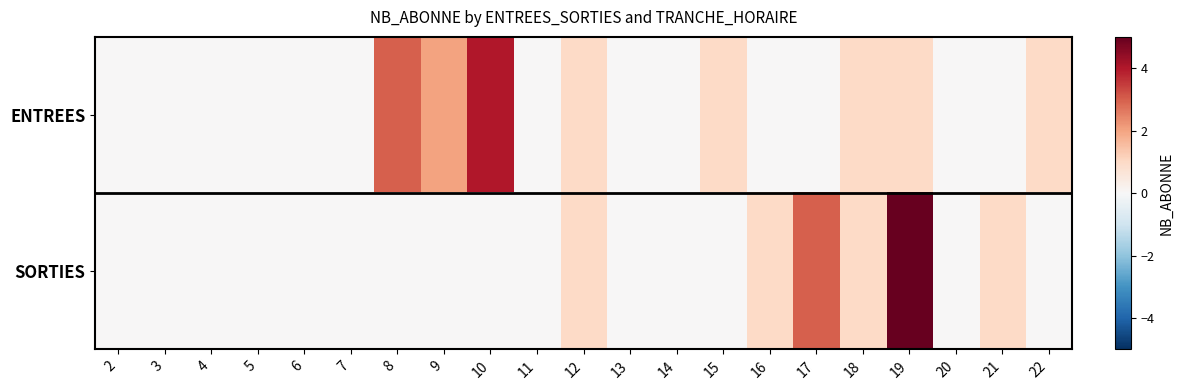

Reading left to right, extract all data points from this chart.

ENTREES: 2=0	3=0	4=0	5=0	6=0	7=0	8=3	9=2	10=4	11=0	12=1	13=0	14=0	15=1	16=0	17=0	18=1	19=1	20=0	21=0	22=1
SORTIES: 2=0	3=0	4=0	5=0	6=0	7=0	8=0	9=0	10=0	11=0	12=1	13=0	14=0	15=0	16=1	17=3	18=1	19=5	20=0	21=1	22=0